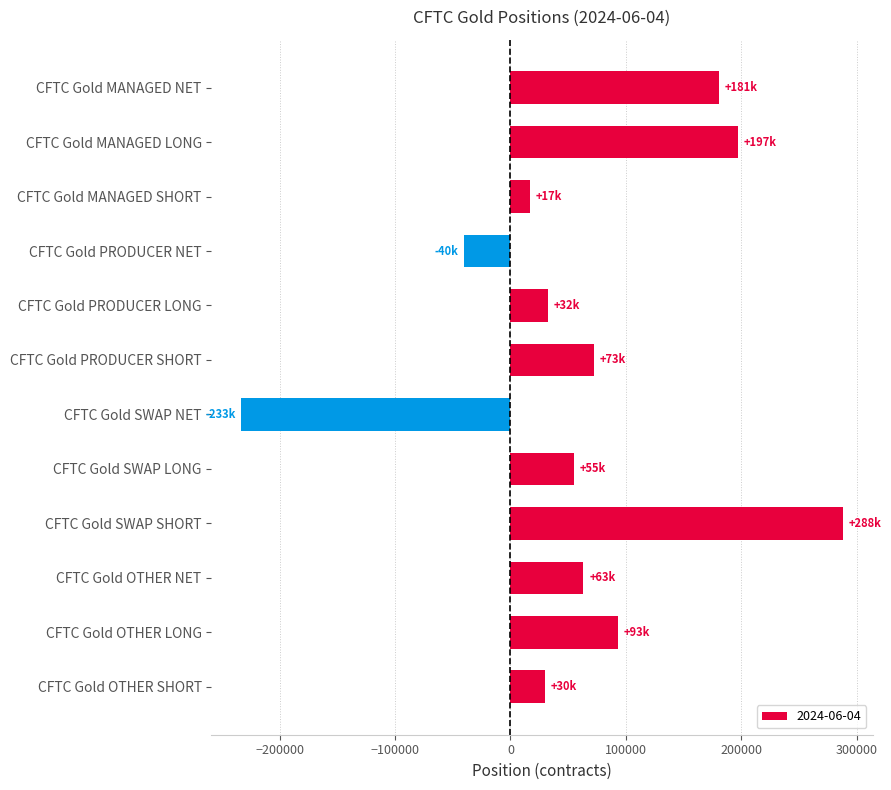

What is the label of the 2nd bar from the top?

CFTC Gold MANAGED LONG